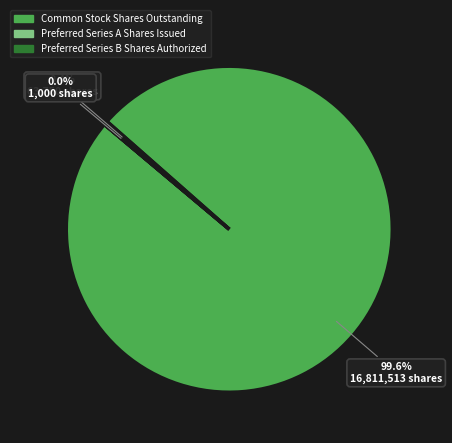

Which category has the biggest portion of the pie?

Common Stock Shares Outstanding